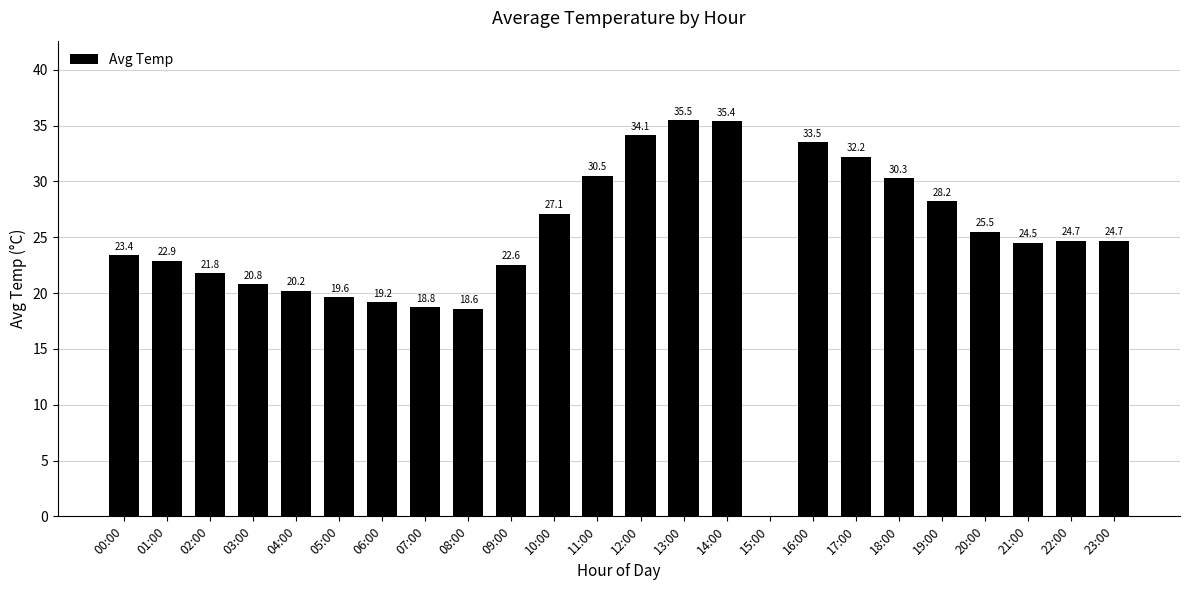

At which label does the data first exceed 24?

10:00